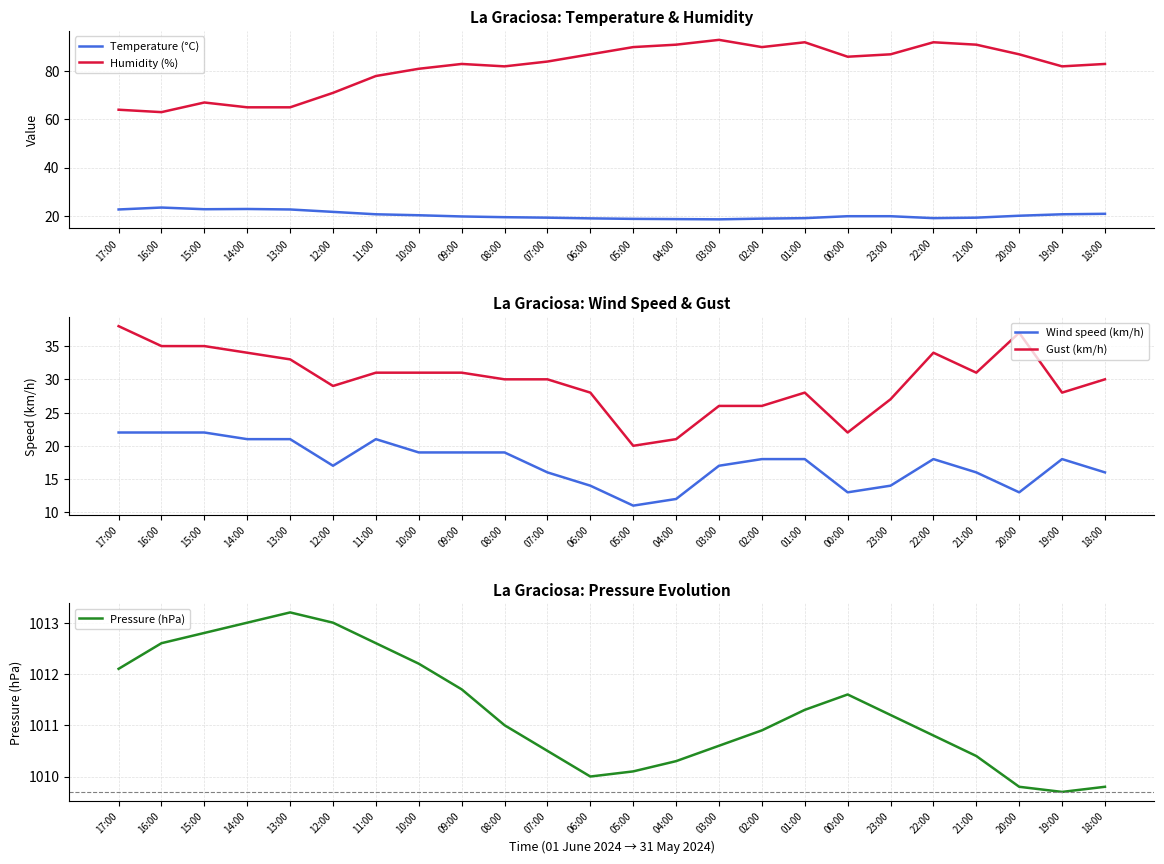

What is the difference between the maximum and minimum values in the Humidity (%) series?

30.0